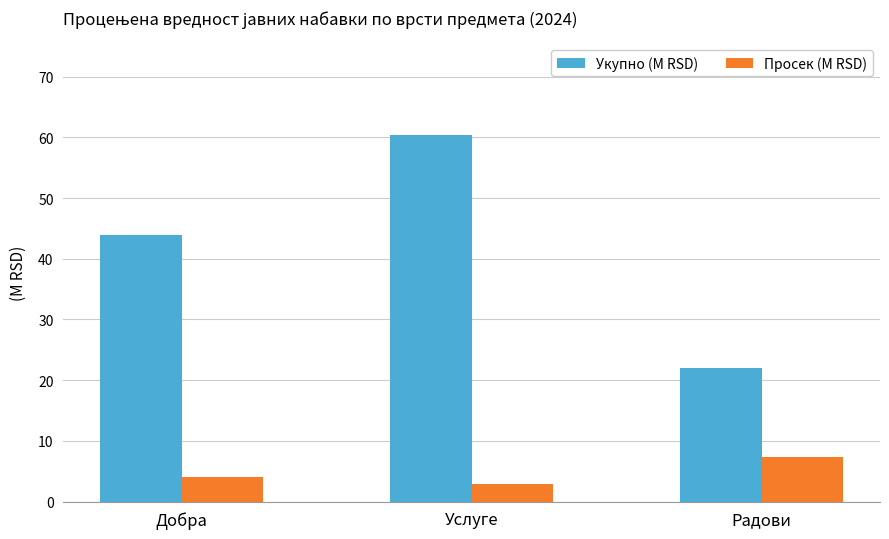

What are all the series names shown in the legend?

Укупно (M RSD), Просек (M RSD)